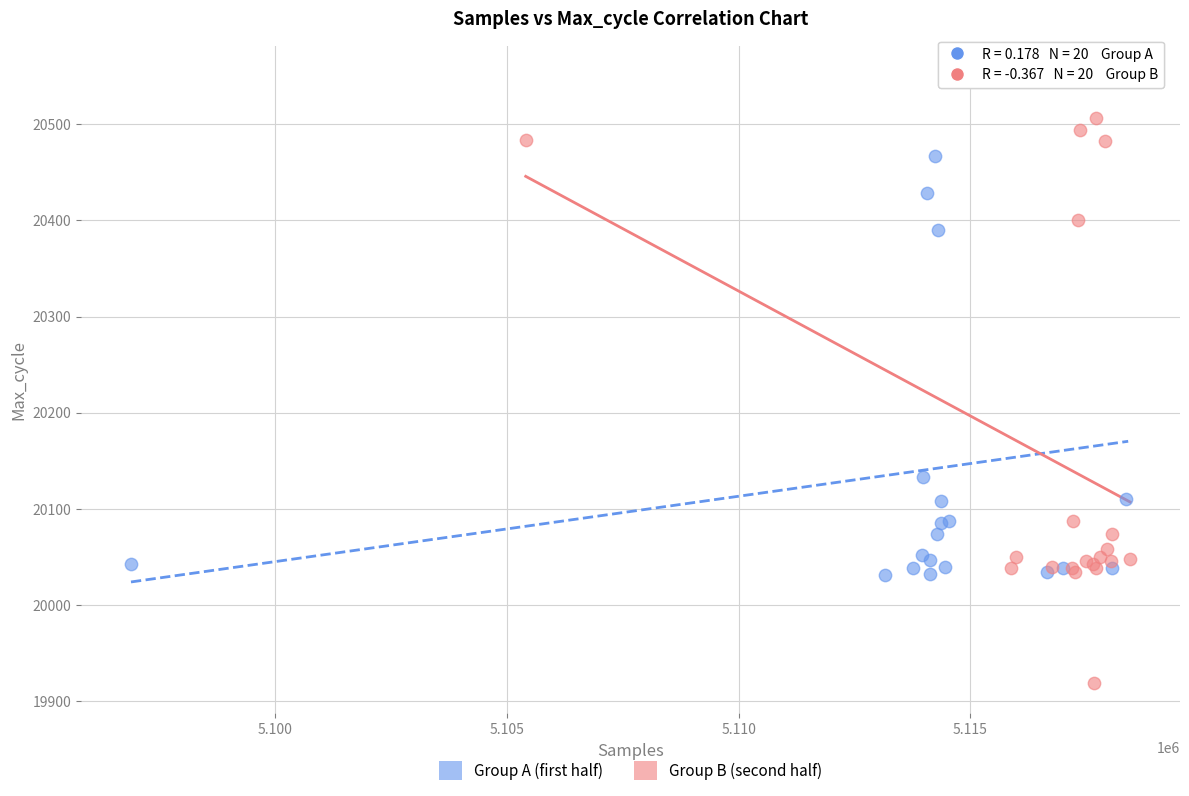

Which series reaches the maximum Y coordinate?

Group A (first half)